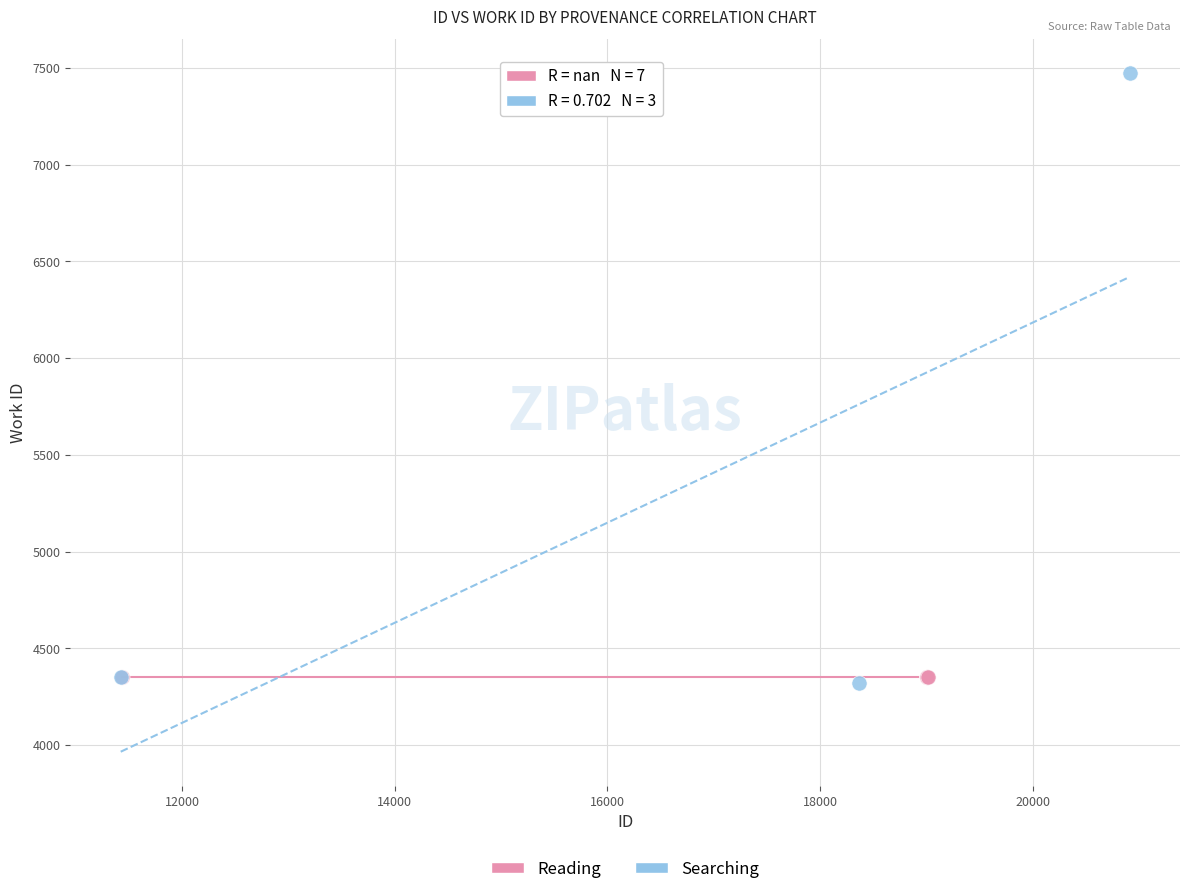

Which series reaches the maximum Y coordinate?

Searching